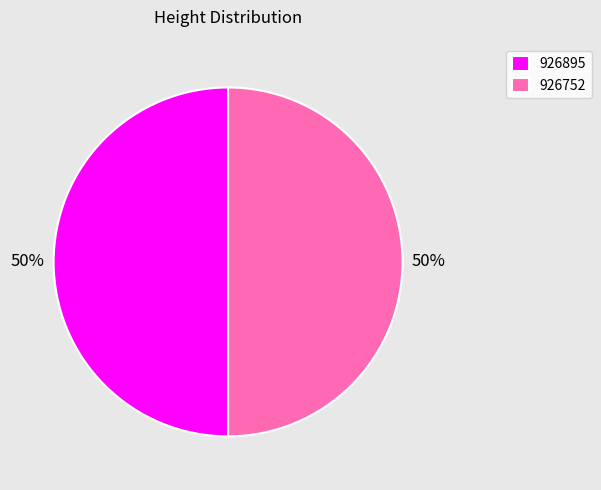

To the nearest percent, what is the combined percentage of 926895 and 926752?

100%